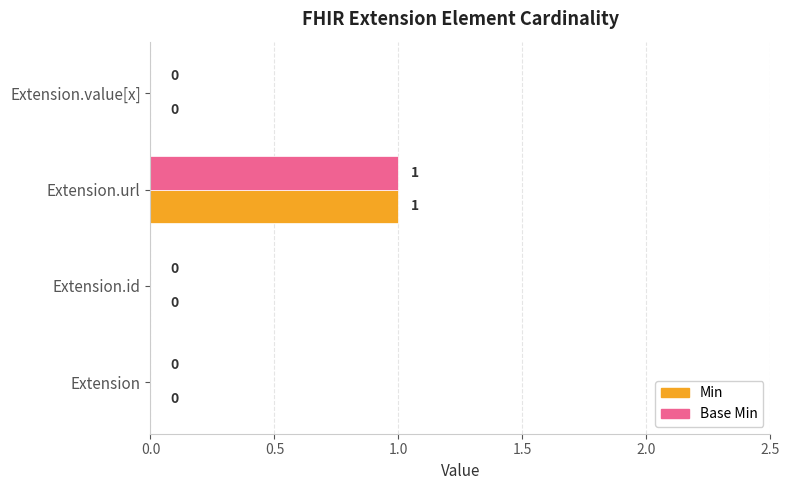

True or false: Min has a value of 0 at Extension.

True